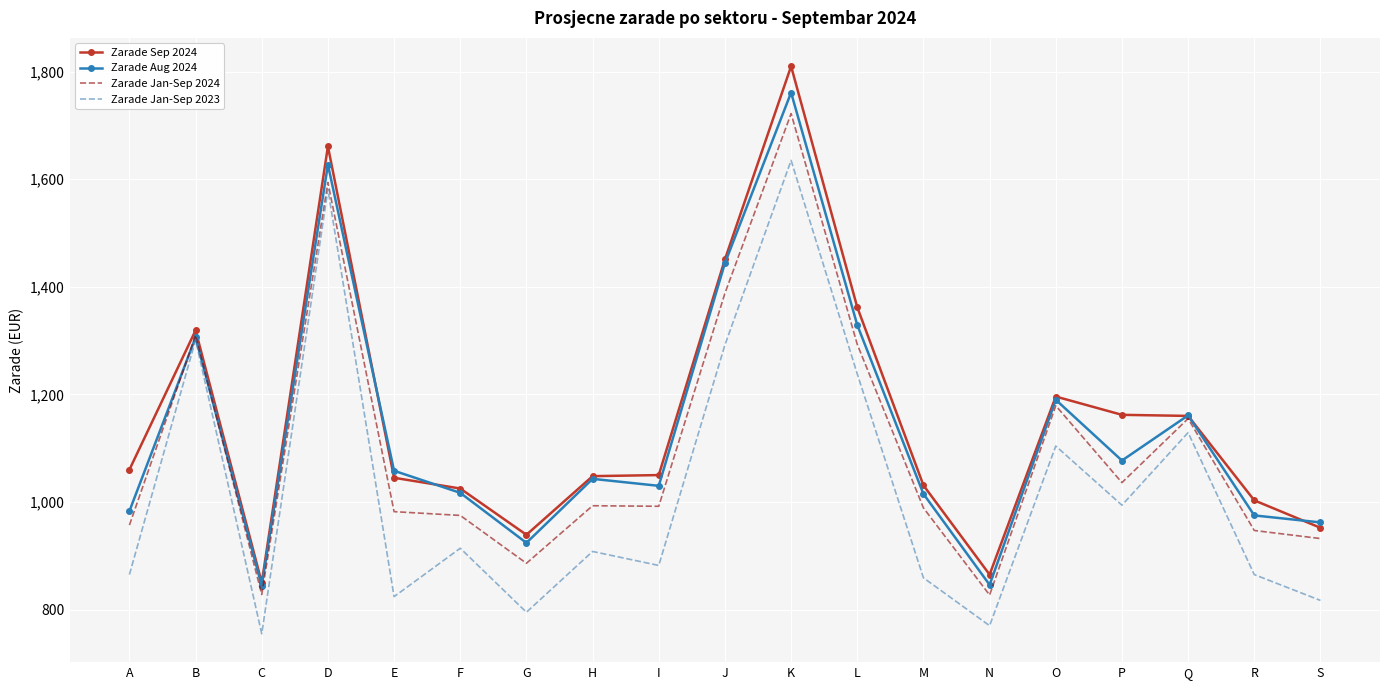

What is the smallest value displayed?

755